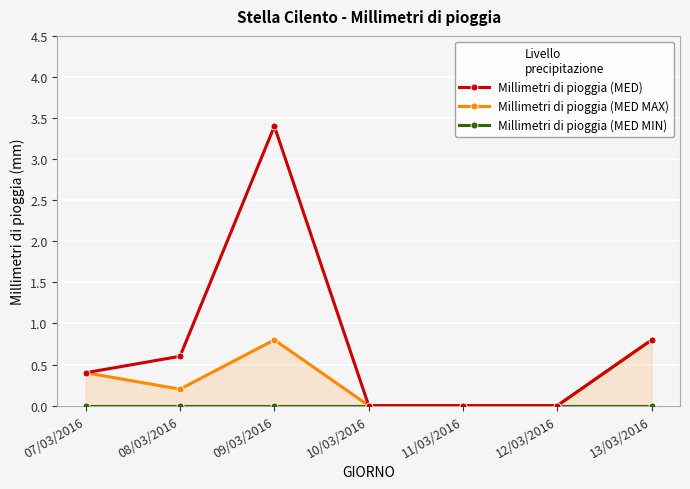

Which category has the lowest value across all series?

10/03/2016